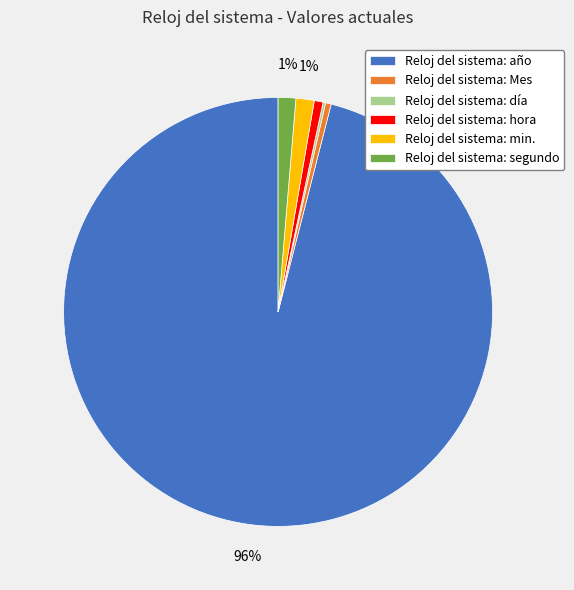

Is the sum of Reloj del sistema: año and Reloj del sistema: hora greater than half?

Yes